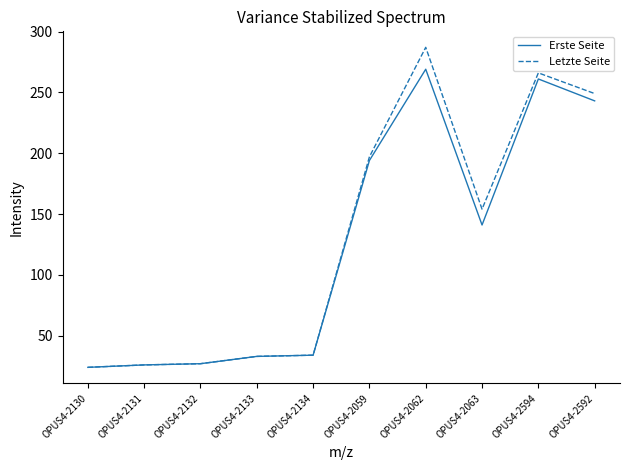

Which series changed the most between OPUS4-2131 and OPUS4-2063?

Letzte Seite